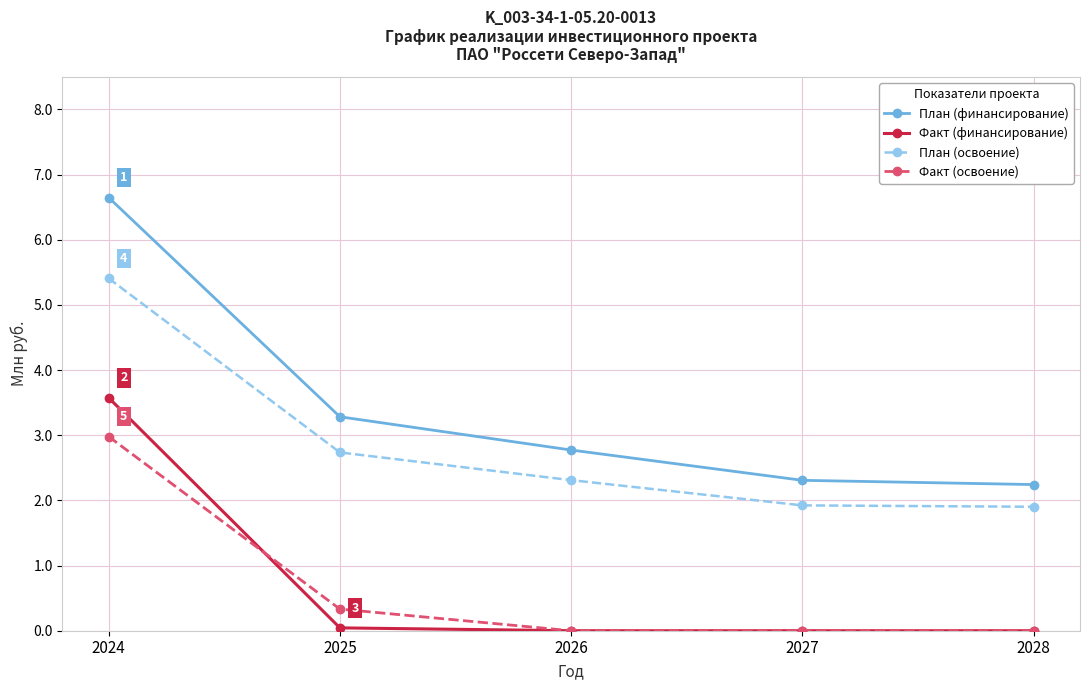

What is the maximum value for Факт (финансирование)?

3.6